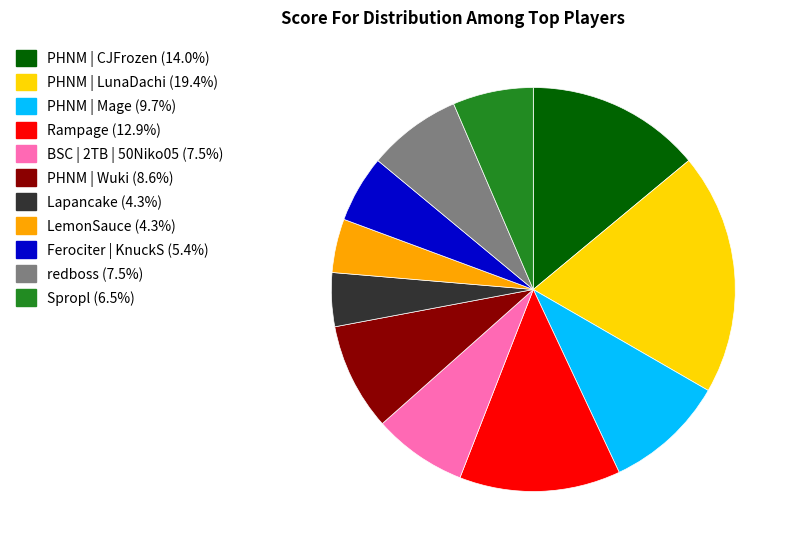

Between PHNM | LunaDachi and Rampage, which is larger?

PHNM | LunaDachi